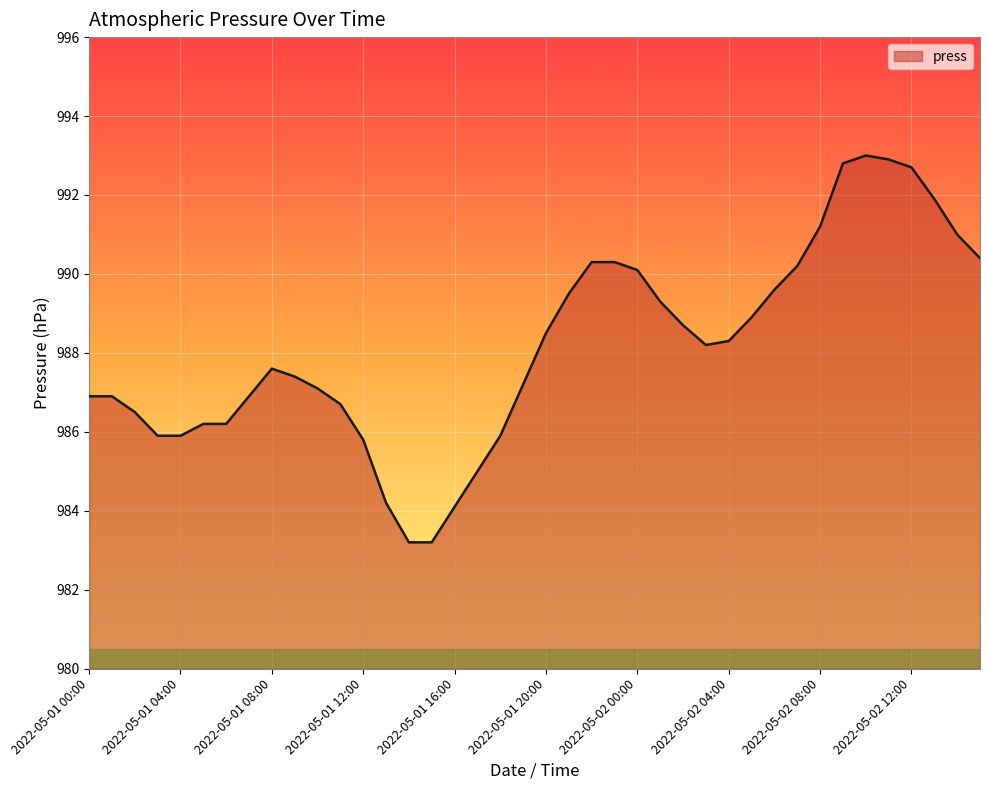

Reading right to left, extract all data points from this chart.

990.4	991.0	991.9	992.7	992.9	993.0	992.8	991.2	990.2	989.6	988.9	988.3	988.2	988.7	989.3	990.1	990.3	990.3	989.5	988.5	987.2	985.9	985.0	984.1	983.2	983.2	984.2	985.8	986.7	987.1	987.4	987.6	986.9	986.2	986.2	985.9	985.9	986.5	986.9	986.9